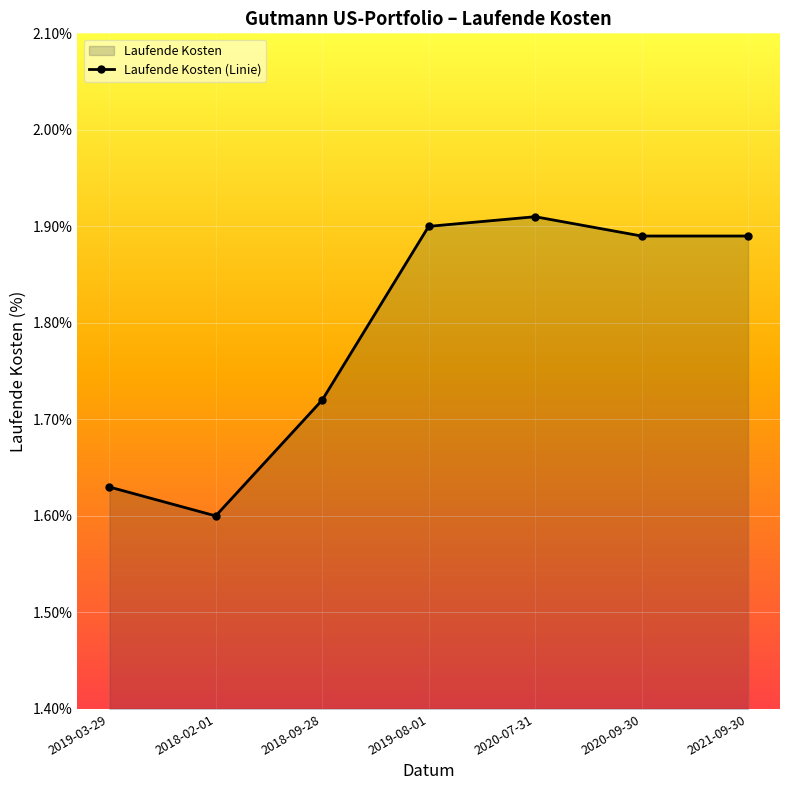

Which has a higher value, 2021-09-30 or 2018-02-01?

2021-09-30